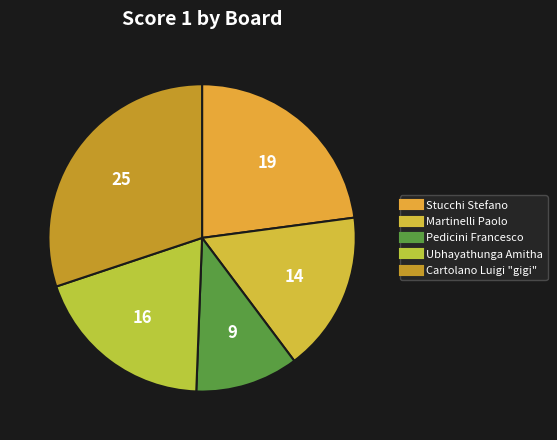

Count the number of slices in the pie.

5